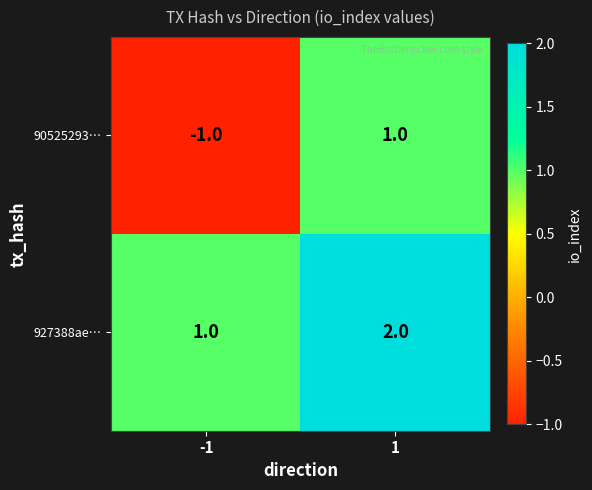

Which series changed the most between -1 and 1?

90525293…